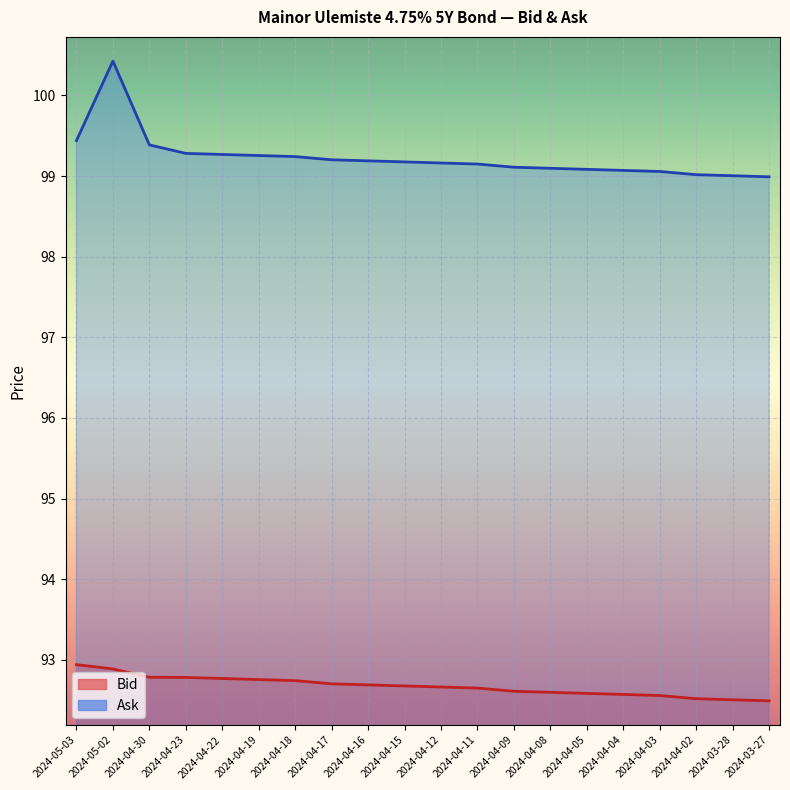

What is the value of the Ask point at the 18th from the left?

99.0